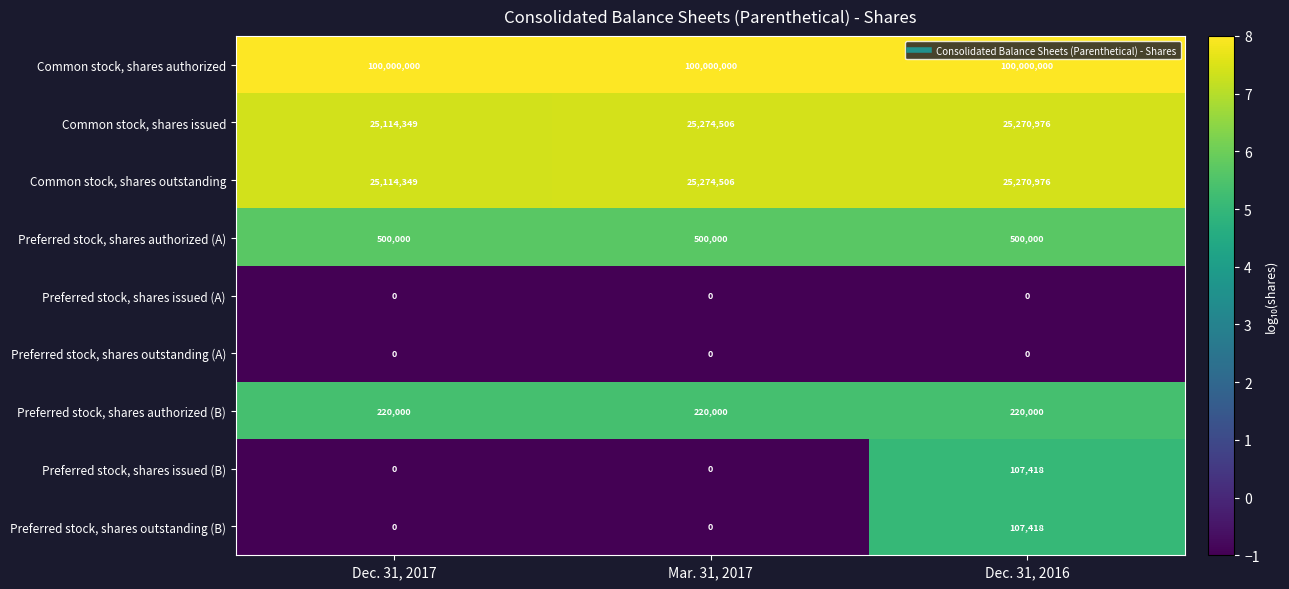

Reading left to right, extract all data points from this chart.

Common stock, shares authorized: 100000000	100000000	100000000
Common stock, shares issued: 25114349	25274506	25270976
Common stock, shares outstanding: 25114349	25274506	25270976
Preferred stock, shares authorized (A): 500000	500000	500000
Preferred stock, shares issued (A): 0	0	0
Preferred stock, shares outstanding (A): 0	0	0
Preferred stock, shares authorized (B): 220000	220000	220000
Preferred stock, shares issued (B): 0	0	107418
Preferred stock, shares outstanding (B): 0	0	107418